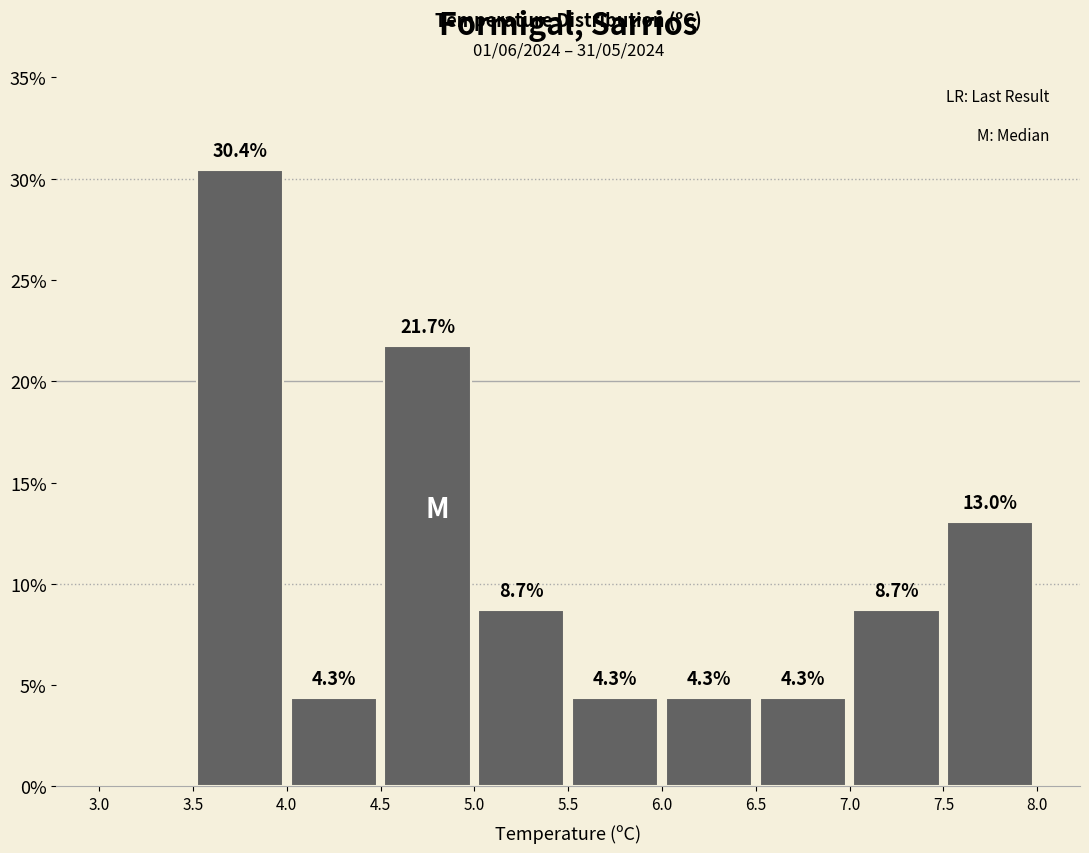

Over which range of the x-axis is the bar tallest?

3.5 to 4.0